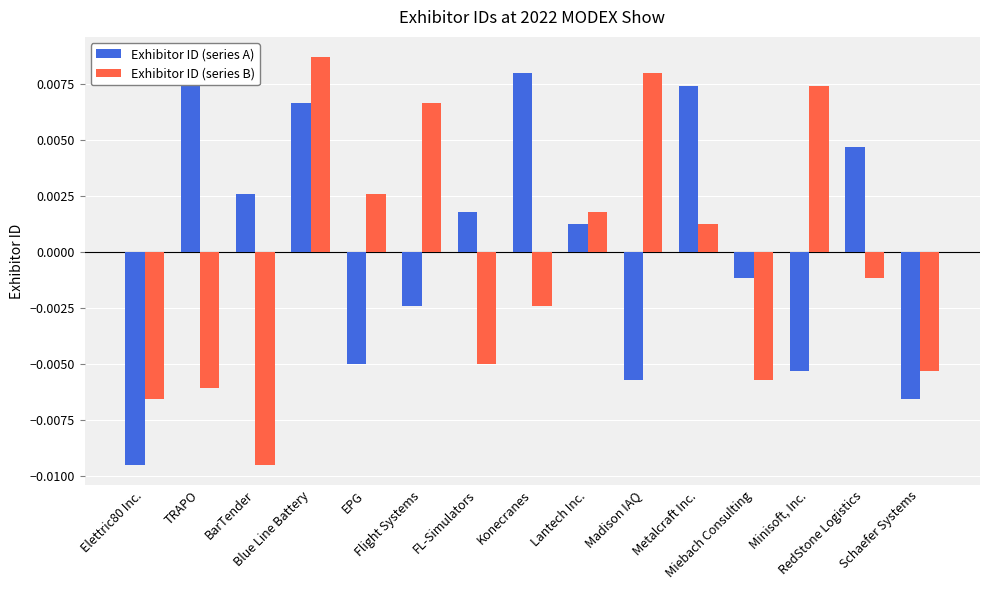

Which series changed the most between Elettric80 Inc. and Konecranes?

Exhibitor ID (series A)